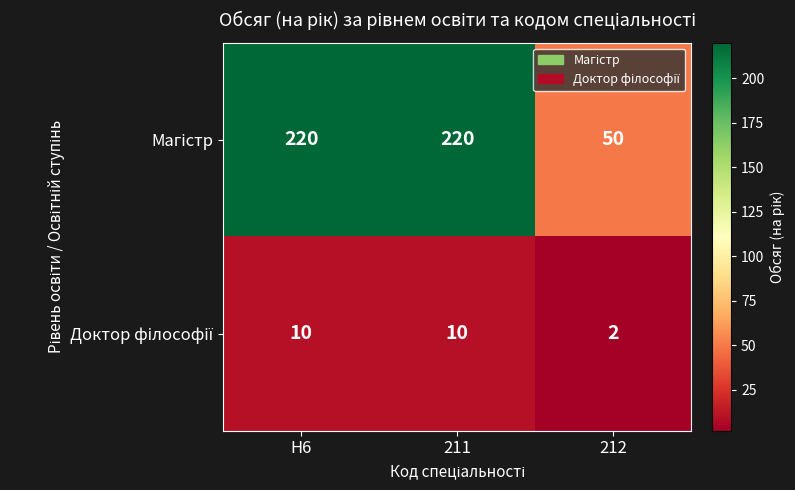

What is the total value across all series at 211?

230